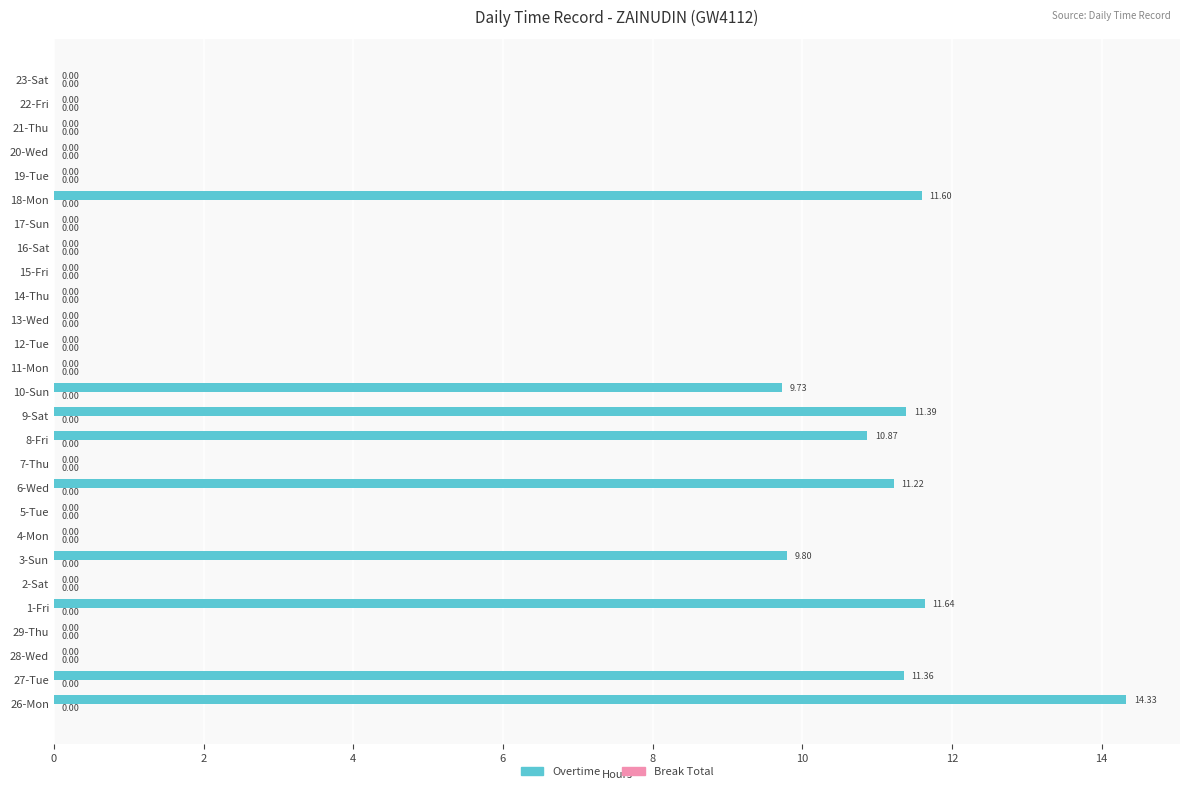

What is the sum of the values at 17-Sun and 3-Sun?

9.8